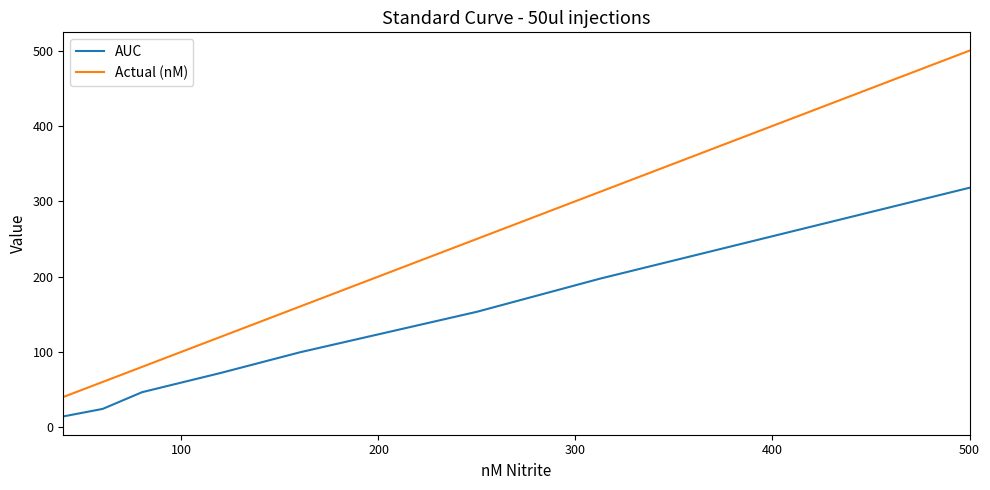

Rank the series by their maximum value, from highest to lowest.

Actual (nM), AUC